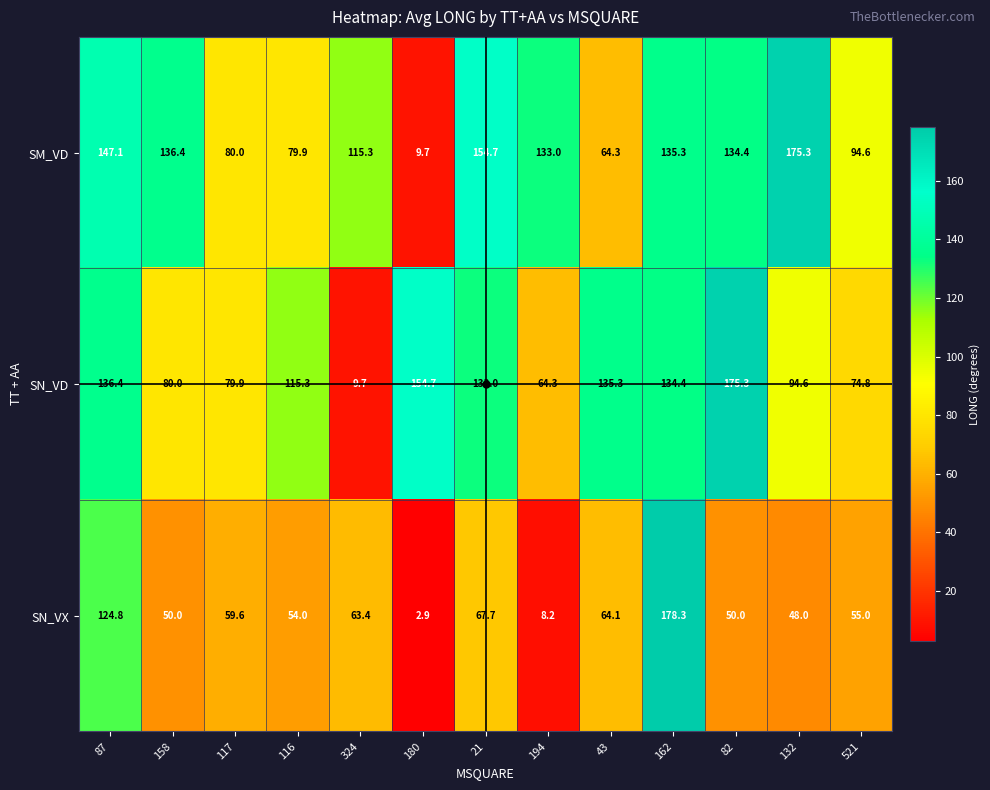

What is the average value of the SN_VX series?

63.5